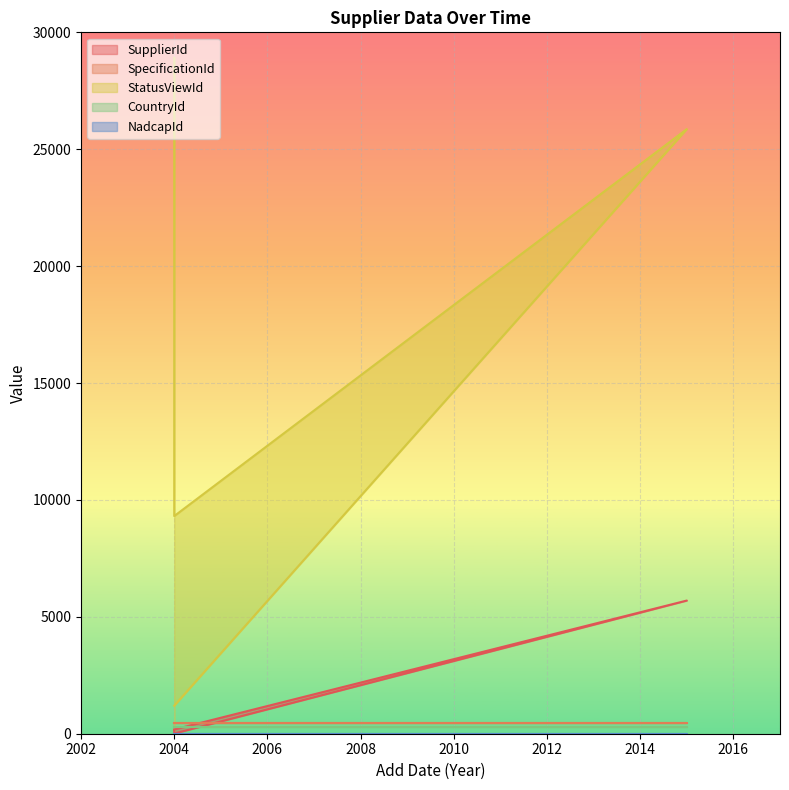

Reading left to right, transcribe all the data shown in this chart.

SupplierId: 1/1/2004=182	5/28/2015=5696	1/1/2004=9	1/1/2004=148
SpecificationId: 1/1/2004=441	5/28/2015=441	1/1/2004=441	1/1/2004=441
StatusViewId: 1/1/2004=1197	5/28/2015=25860	1/1/2004=9309	1/1/2004=28909
CountryId: 1/1/2004=268	5/28/2015=268	1/1/2004=268	1/1/2004=268
NadcapId: 1/1/2004=1	5/28/2015=1	1/1/2004=1	1/1/2004=1